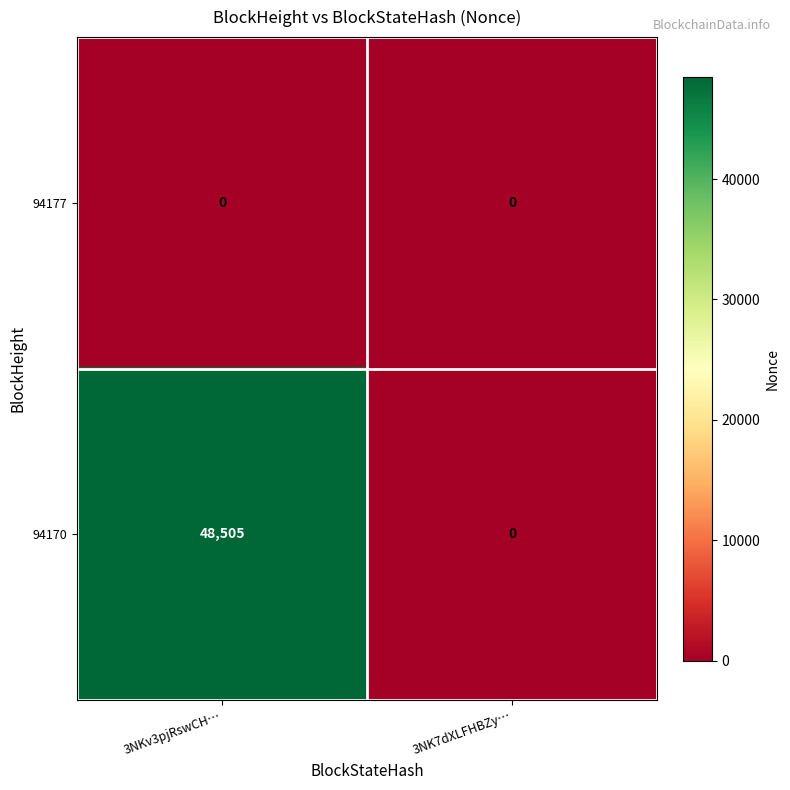

The value of 94177 at 3NK7dXLFHBZy… is 0. True or false?

True